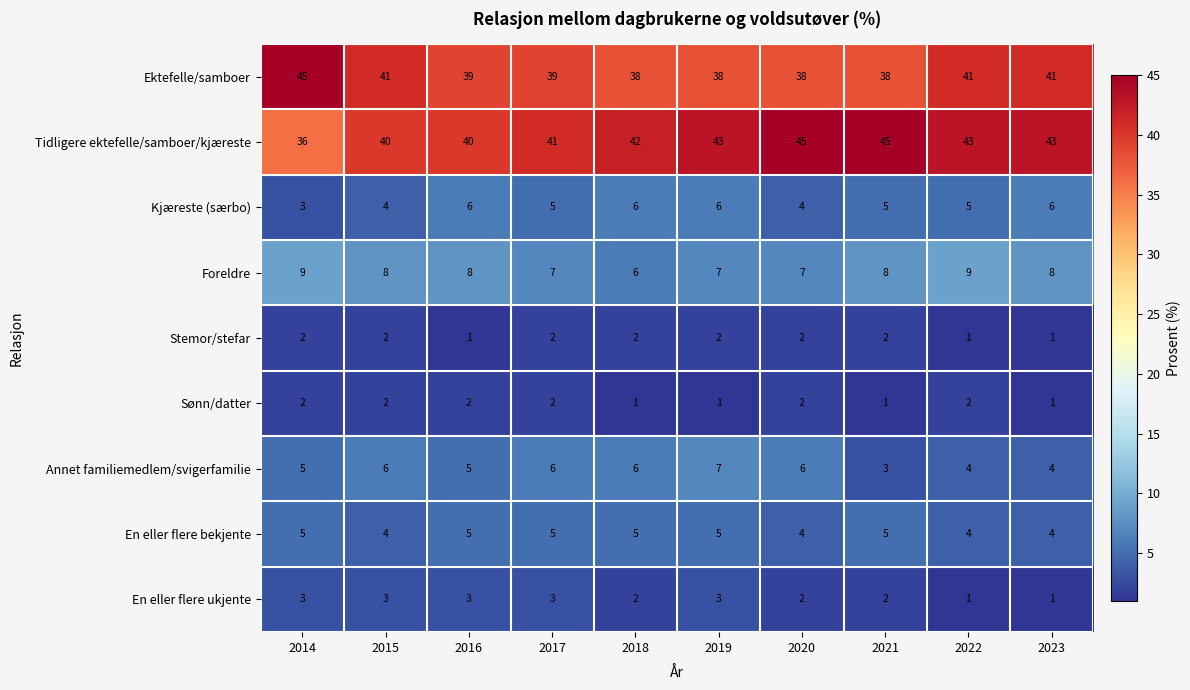

Is it true that Stemor/stefar equals 2 at 2021?

True